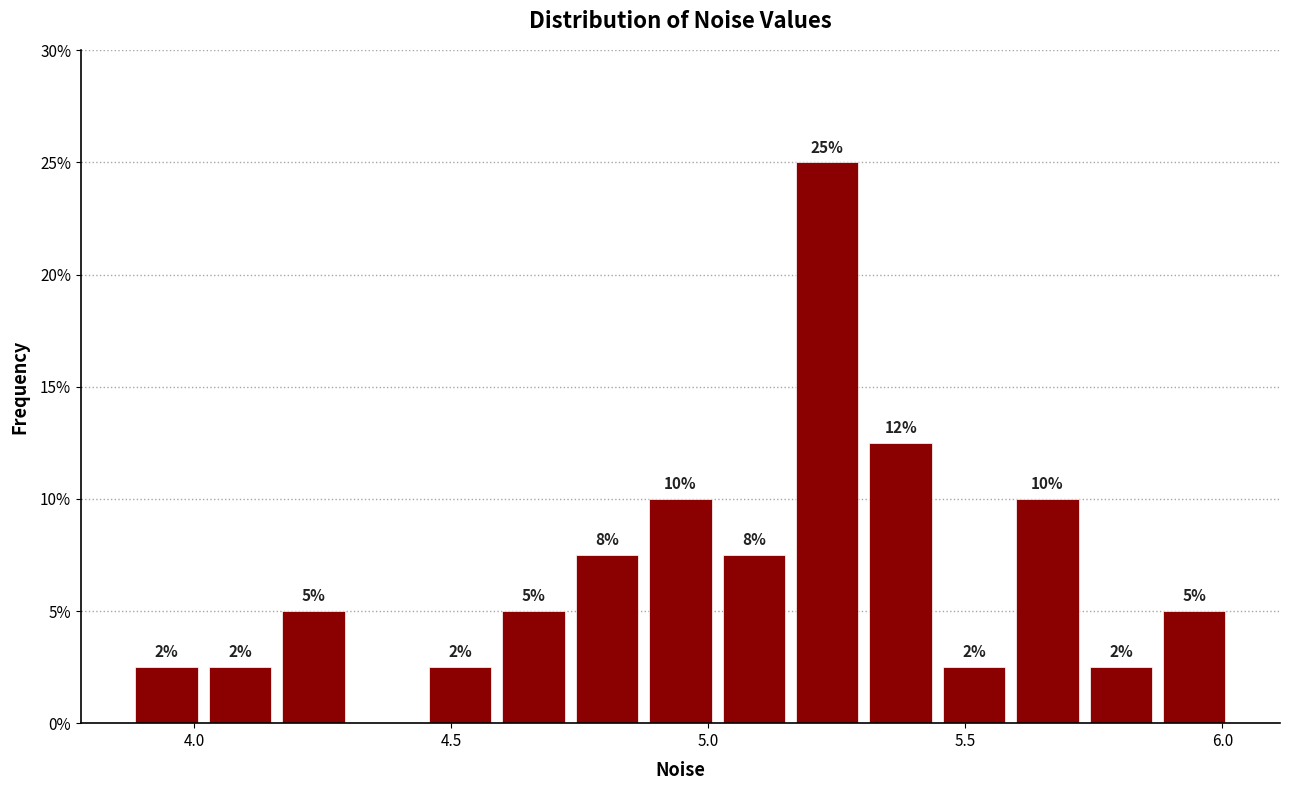

Around what value on the x-axis is the tallest bar? Give the approximate position of its centre, as read against the axis.

5.25